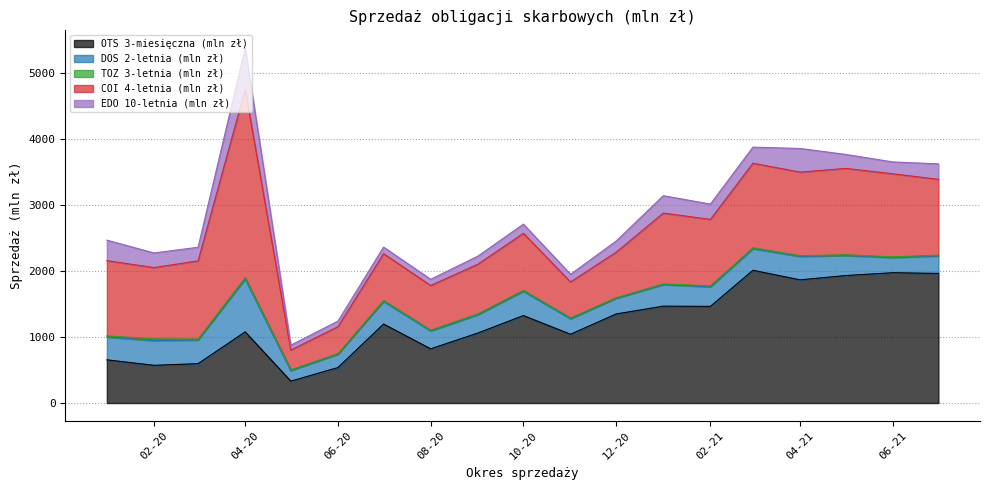

What is the label of the 19th point from the right?

2020-01